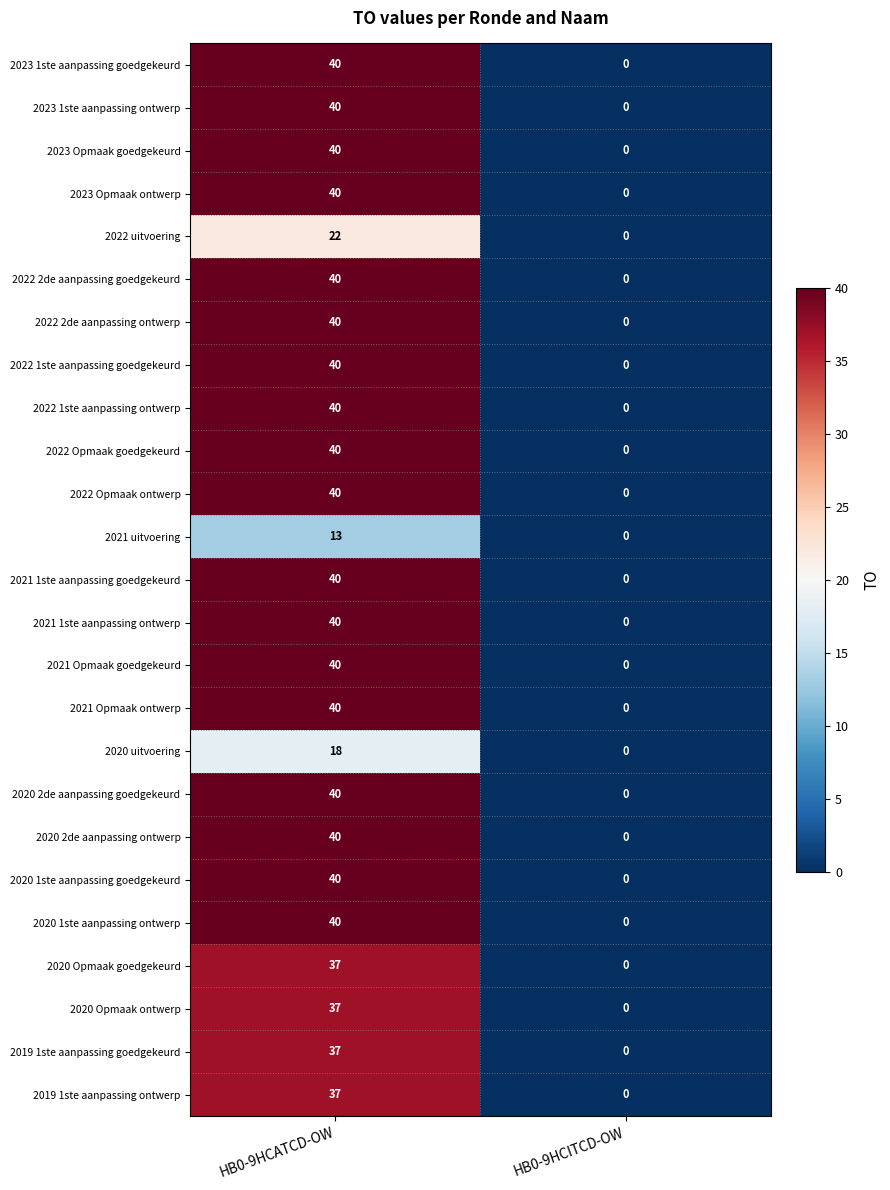

At which category is the sum across all series the highest?

HB0-9HCATCD-OW